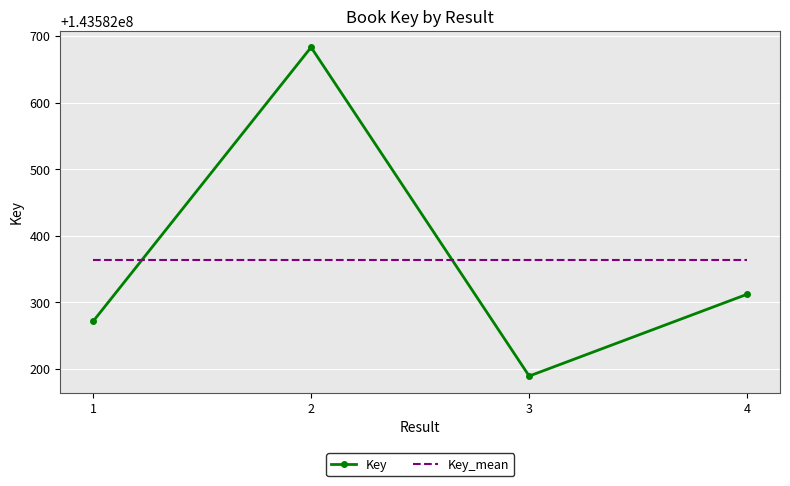

What is the difference between the second highest and minimum values in the Key series?

123.0